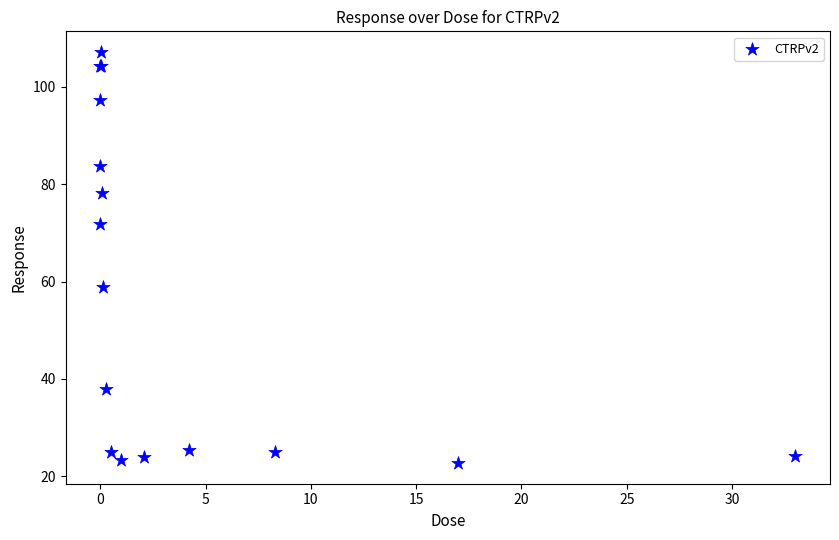

What Y value in the scatter plot is closest to 64?

58.8